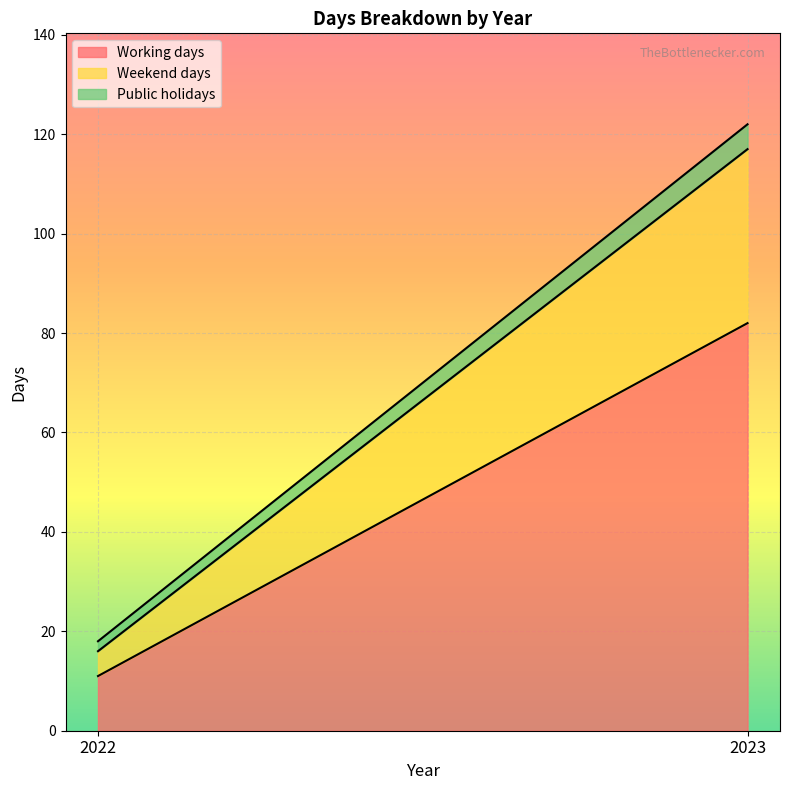

Which label corresponds to the smallest value in the chart?

2022